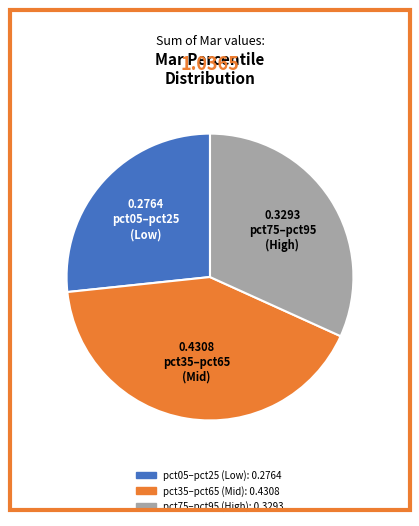

Is there any slice that represents more than half of the pie?

No